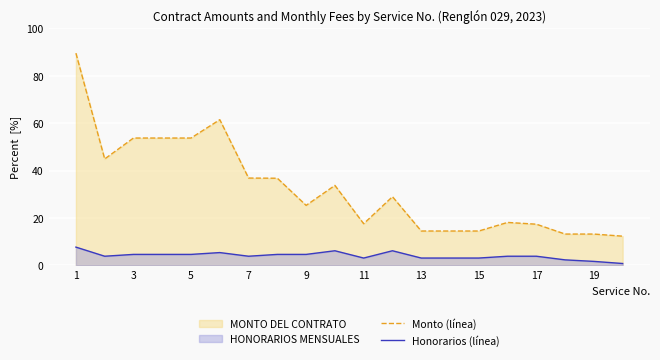

The value of Honorarios (línea) at 13 is 3.1. True or false?

True